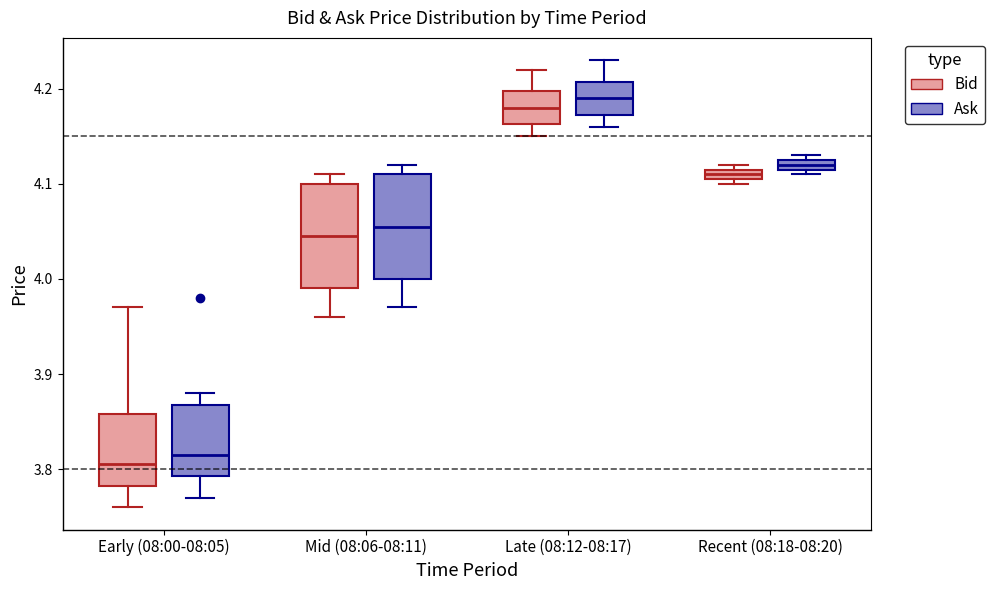

Where does the median line of the box for Late (08:12-08:17) (Ask) sit on the y-axis? The values are not printed on the chart, so give them approximately, as read against the axis.

4.19